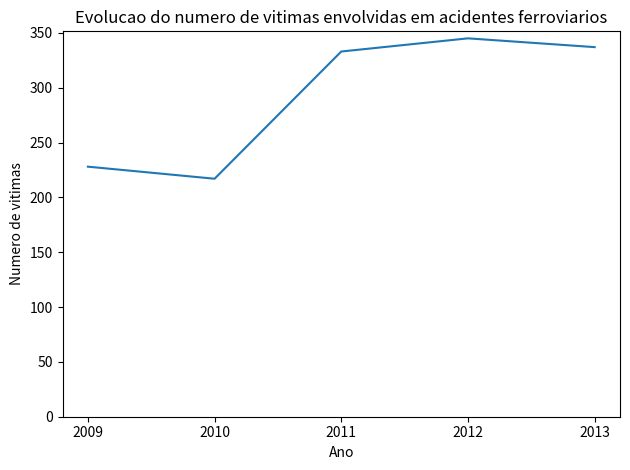

What is the minimum value shown in the chart?

217